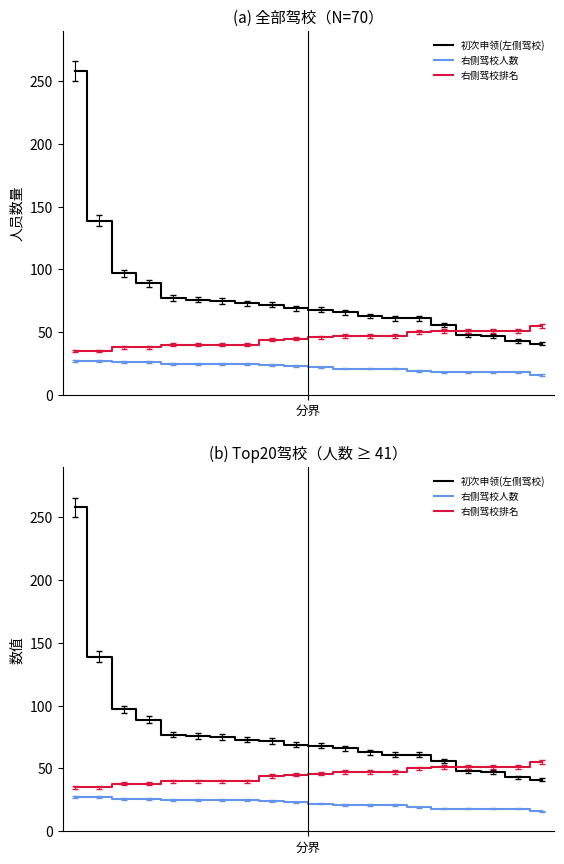

Between 14 and 7, which is larger?

7